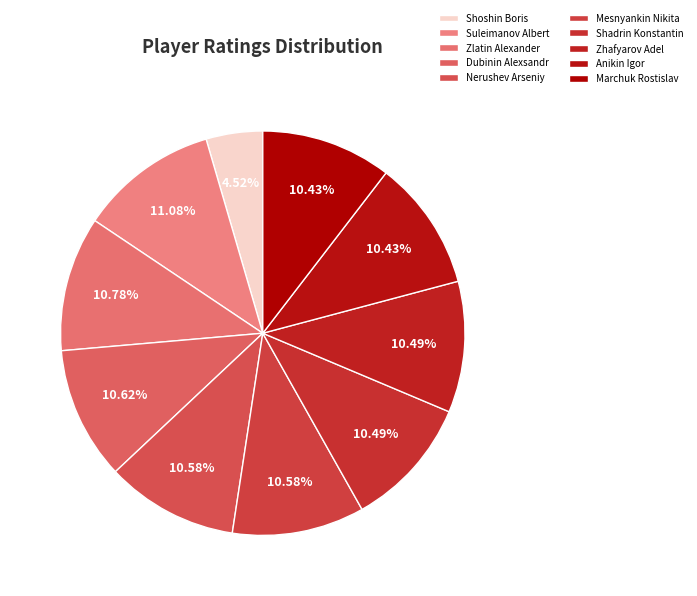

Which slice is the smallest?

Shoshin Boris